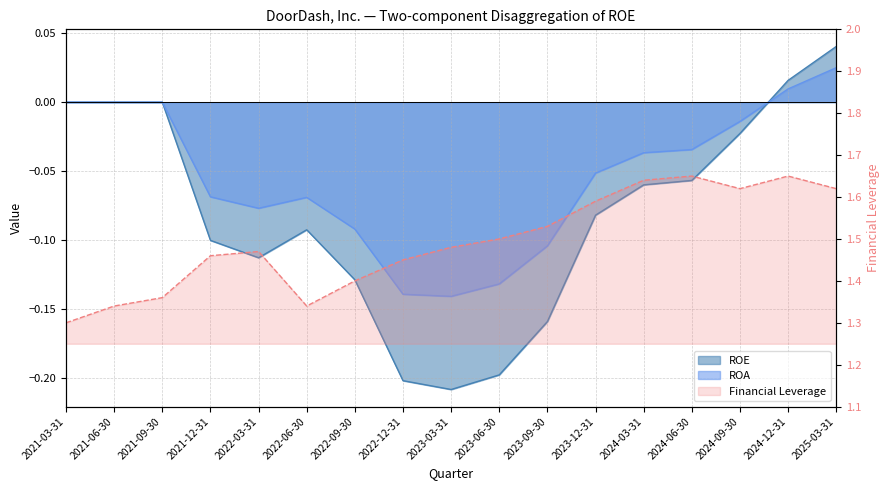

Count the number of data series in this chart.

3